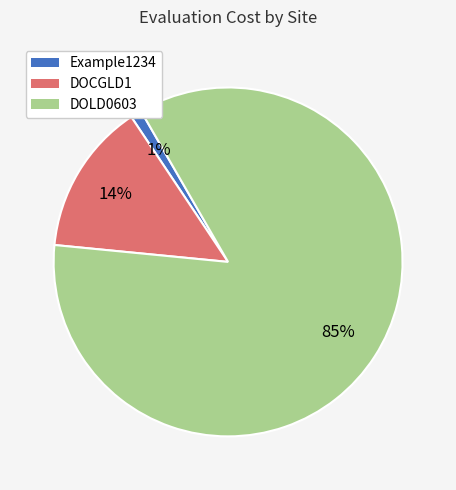

Does any single category account for the majority?

Yes